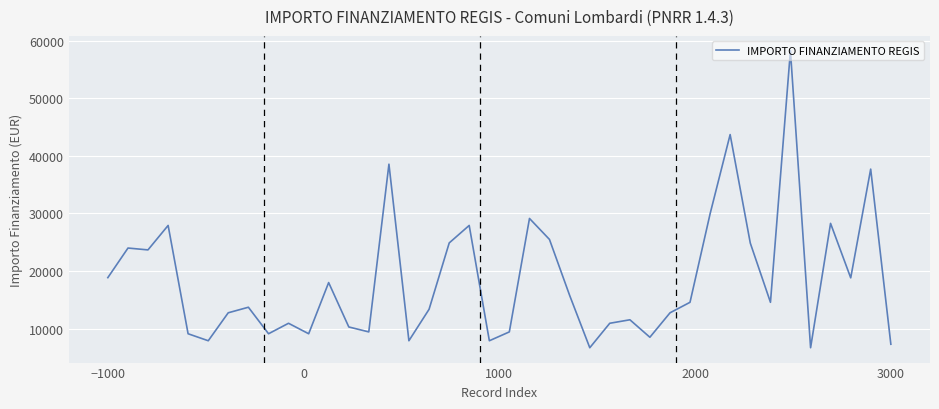

What is the greatest value displayed?

58272